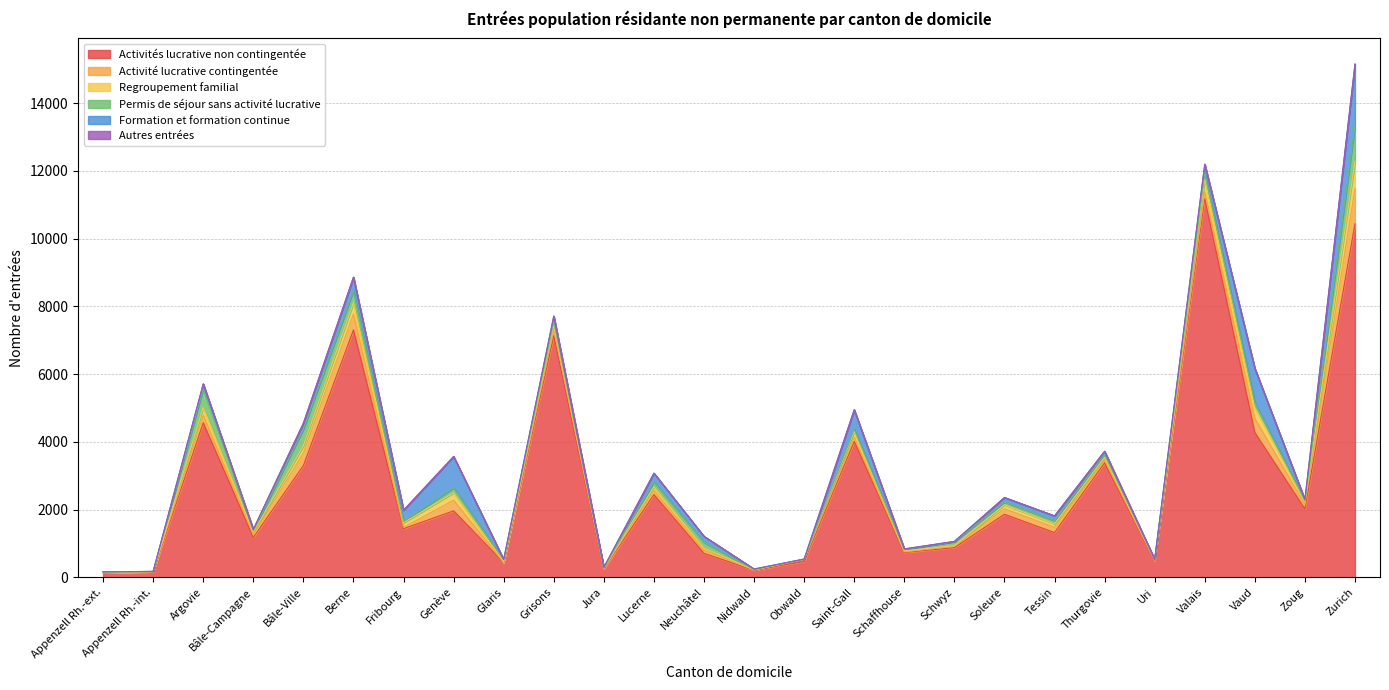

What is the sum of the Activité lucrative contingentée values at Valais and Lucerne?

332